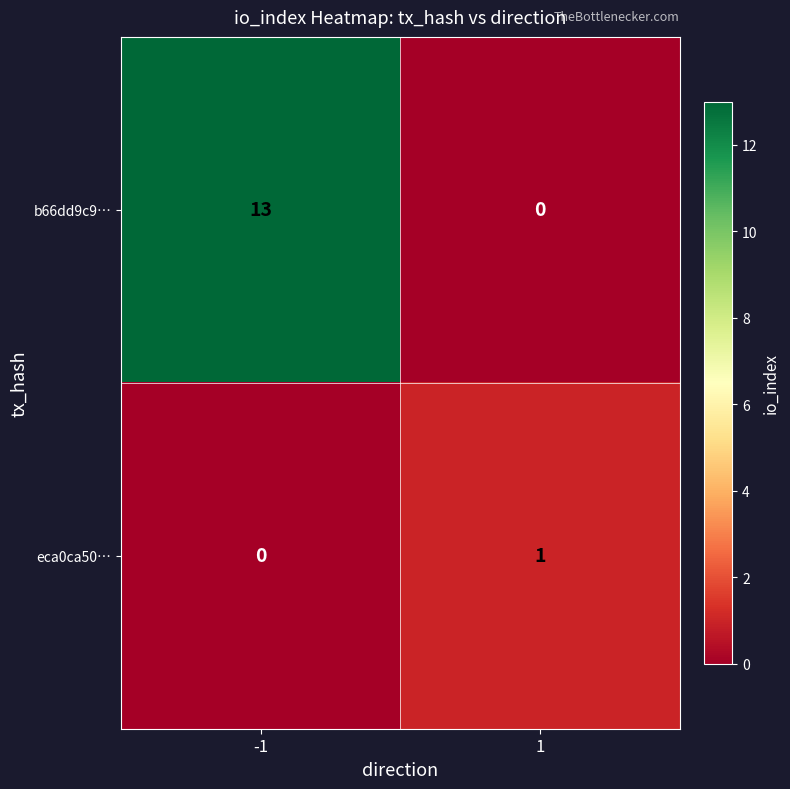

Rank the series by their average value, from lowest to highest.

eca0ca50…, b66dd9c9…